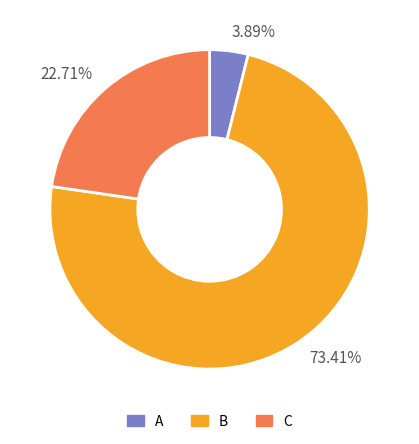

Does any single category account for the majority?

Yes